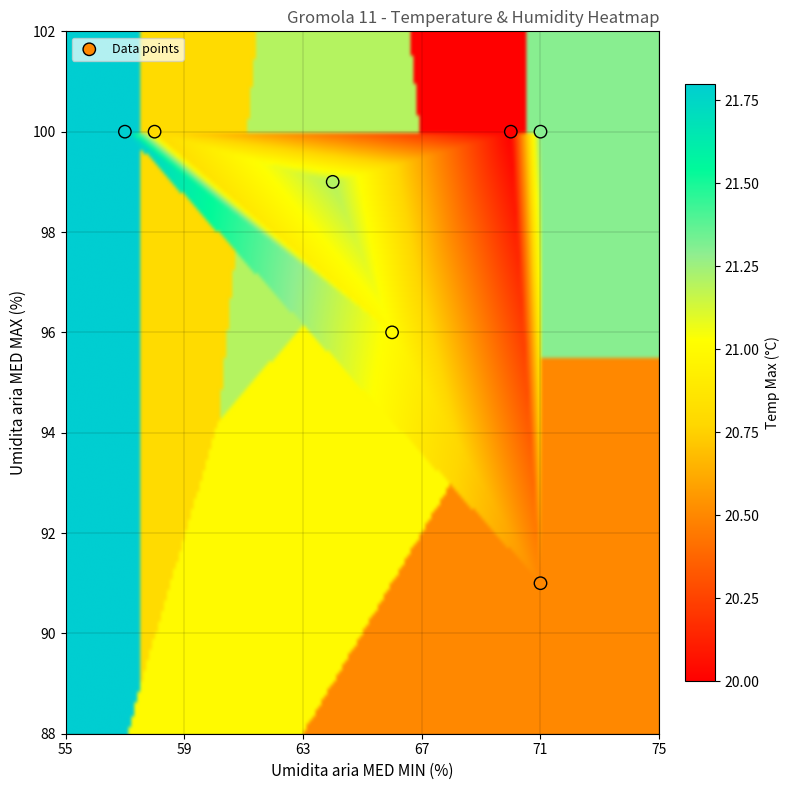

What Y value in the scatter plot is closest to 95?

96